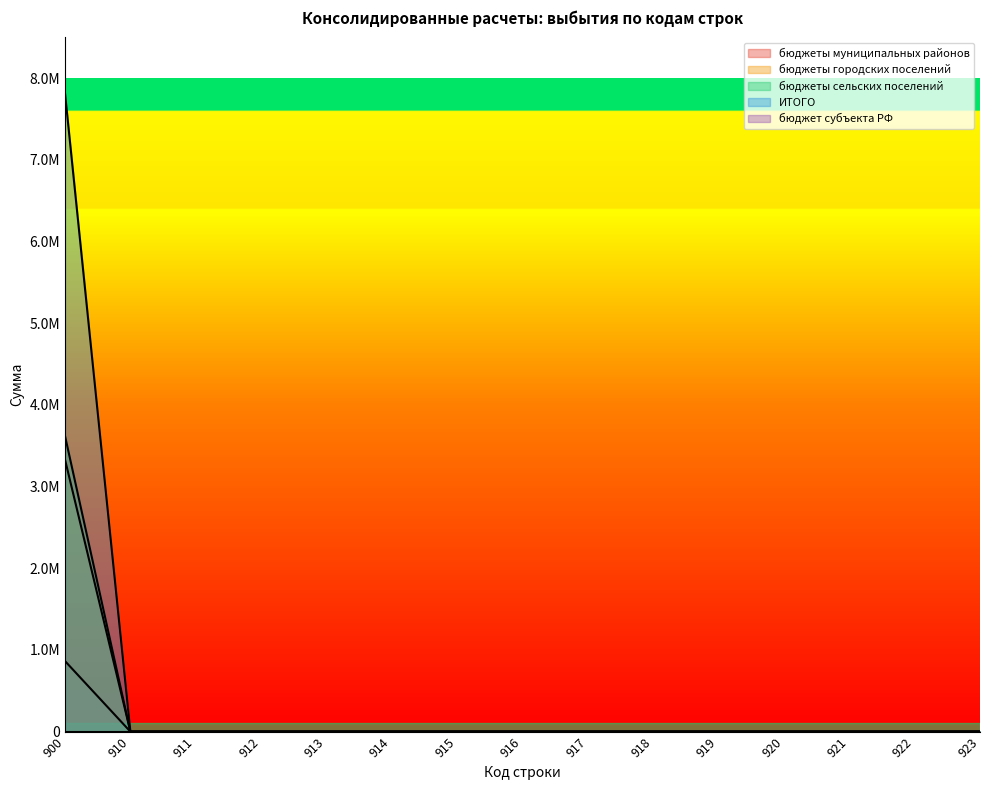

Is it true that бюджеты муниципальных районов equals 0 at 921?

True